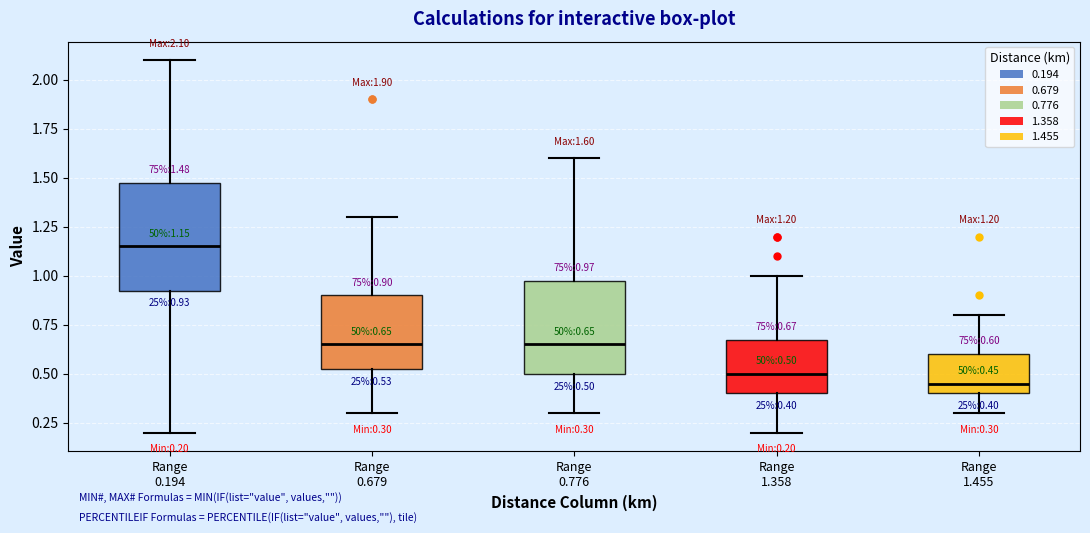

Which box is the tallest, from its lower edge to its upper edge?

Range 0.194